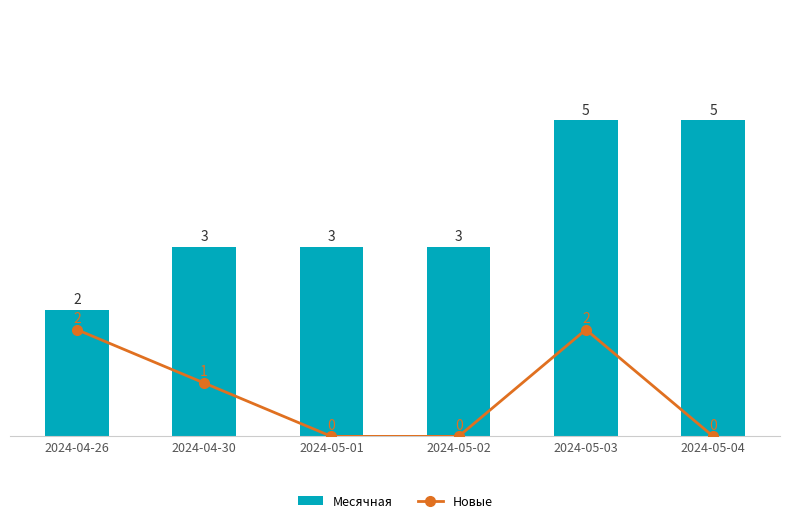

How many values in the Месячная series are below 3?

1